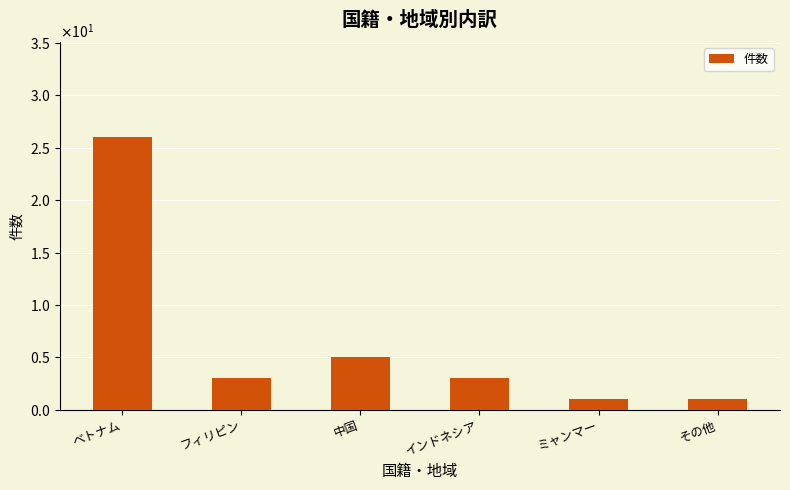

List the labels in order of value, smallest first.

ミャンマー, その他, フィリピン, インドネシア, 中国, ベトナム